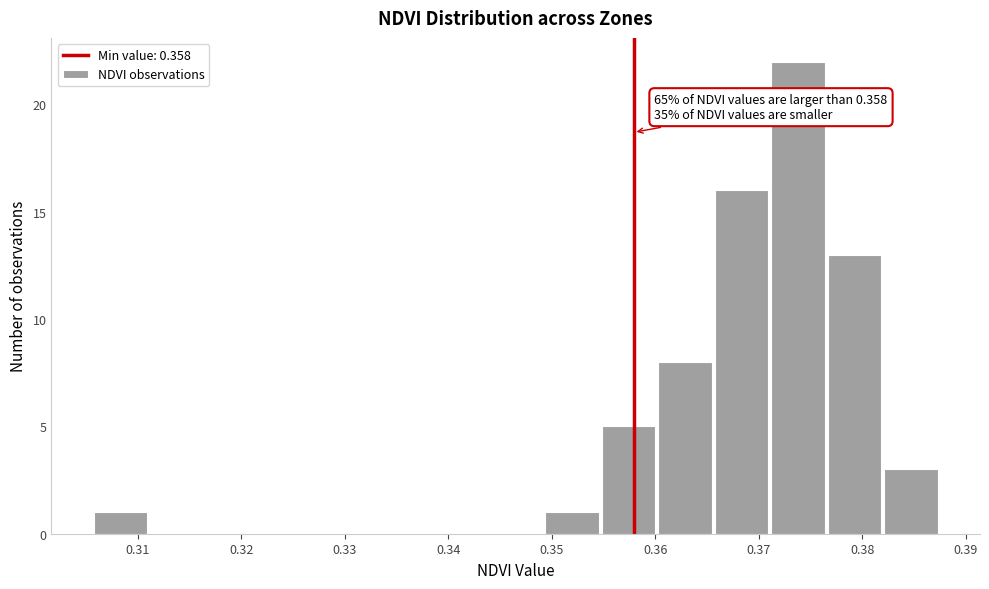

Which range on the x-axis has the tallest bar?

0.371 to 0.377